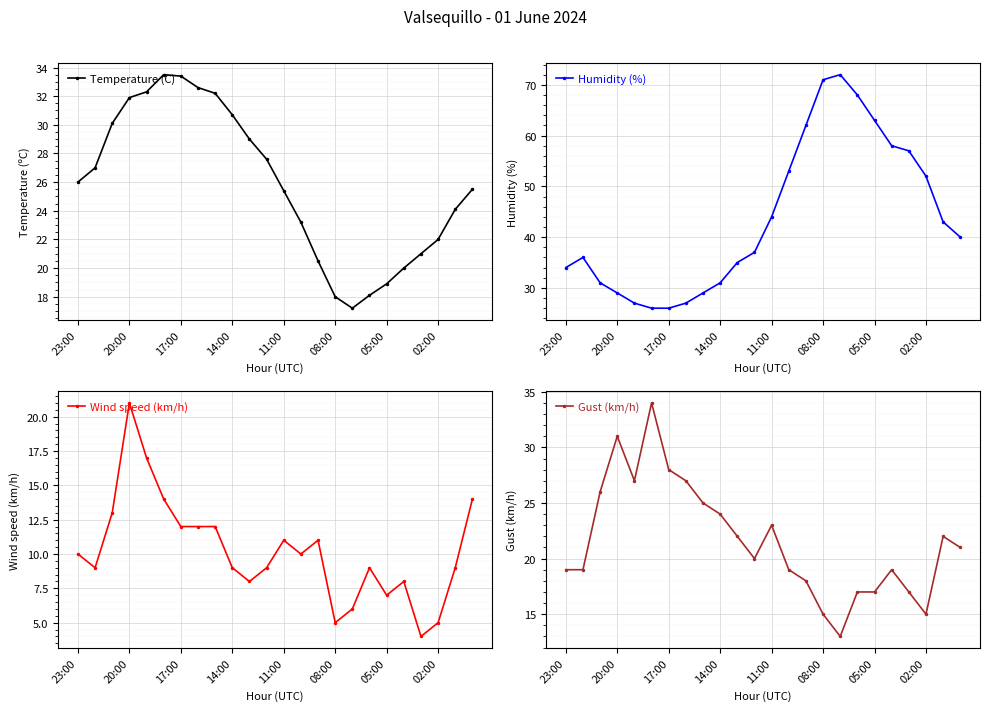

At how many categories does at least one series exceed 9?

24